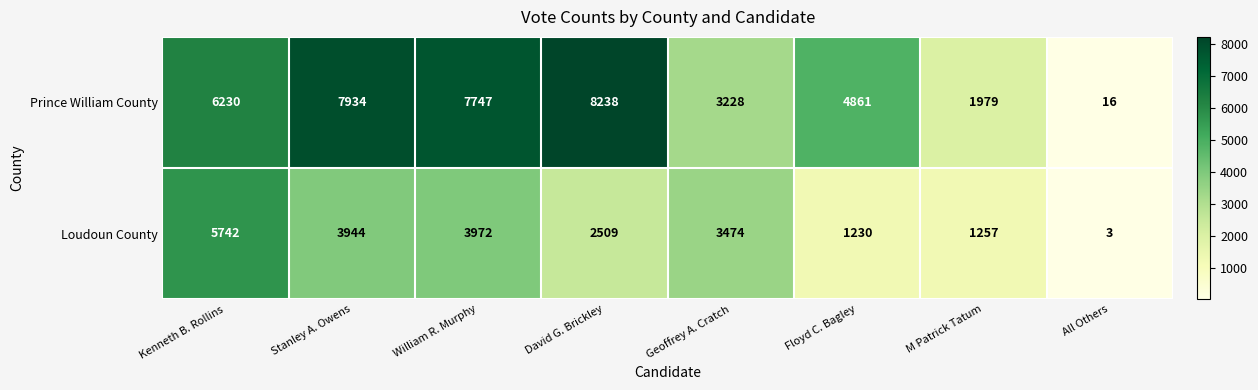

Which series has the widest spread of values?

Prince William County